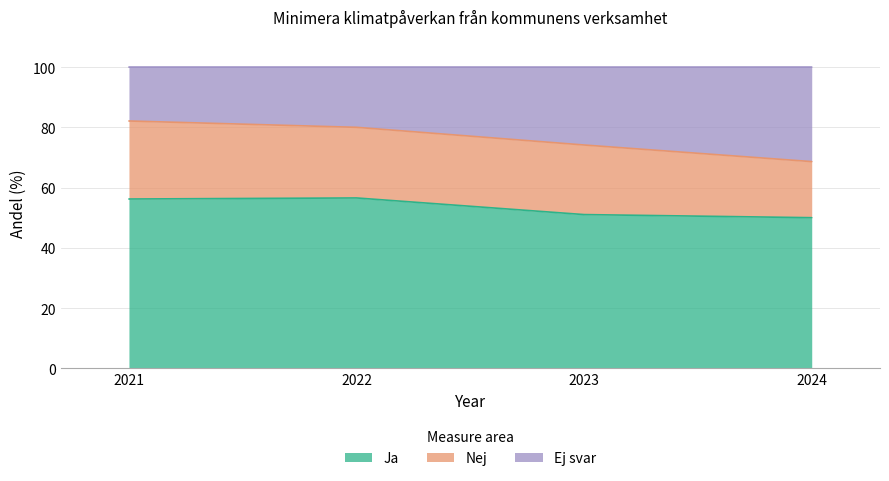

Is it true that Ja equals 51.0 at 2023?

True